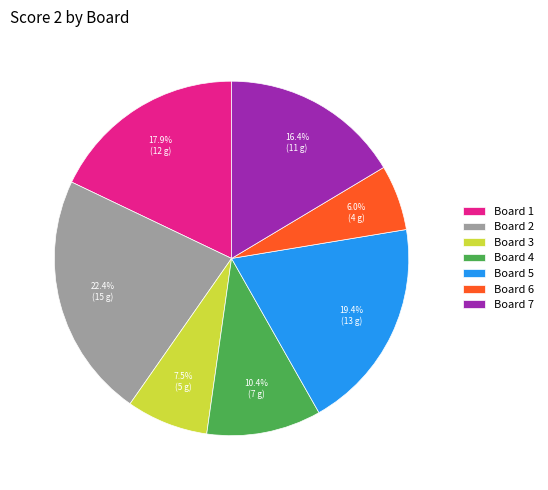

Rank the categories by value from highest to lowest.

Board 2, Board 5, Board 1, Board 7, Board 4, Board 3, Board 6